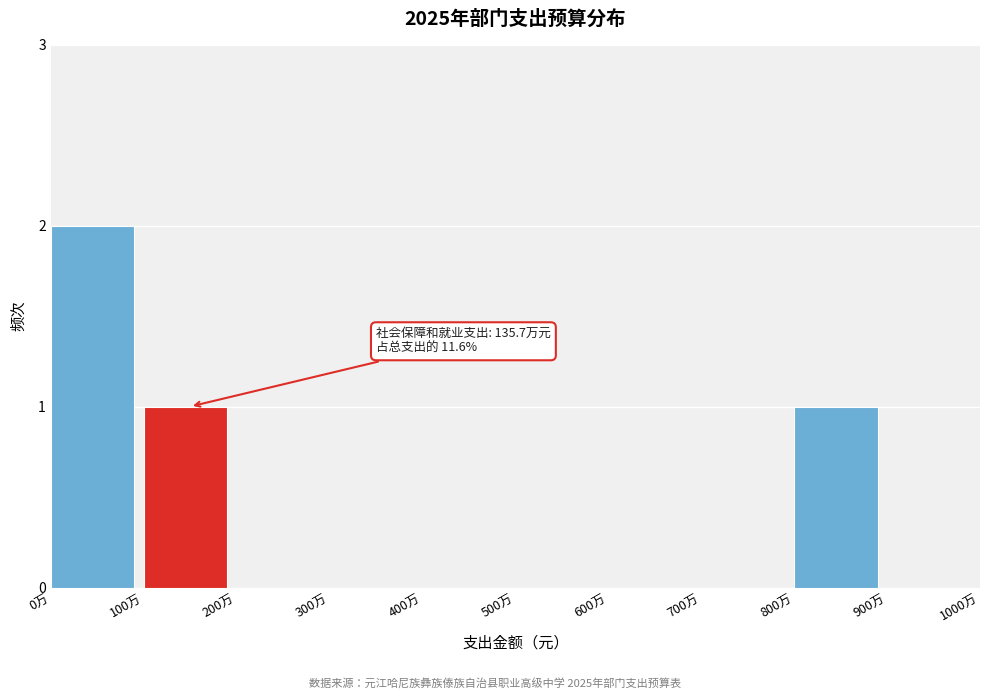

Reading left to right, extract all data points from this chart.

0万=2	100万=1	200万=0	300万=0	400万=0	500万=0	600万=0	700万=0	800万=1	900万=0